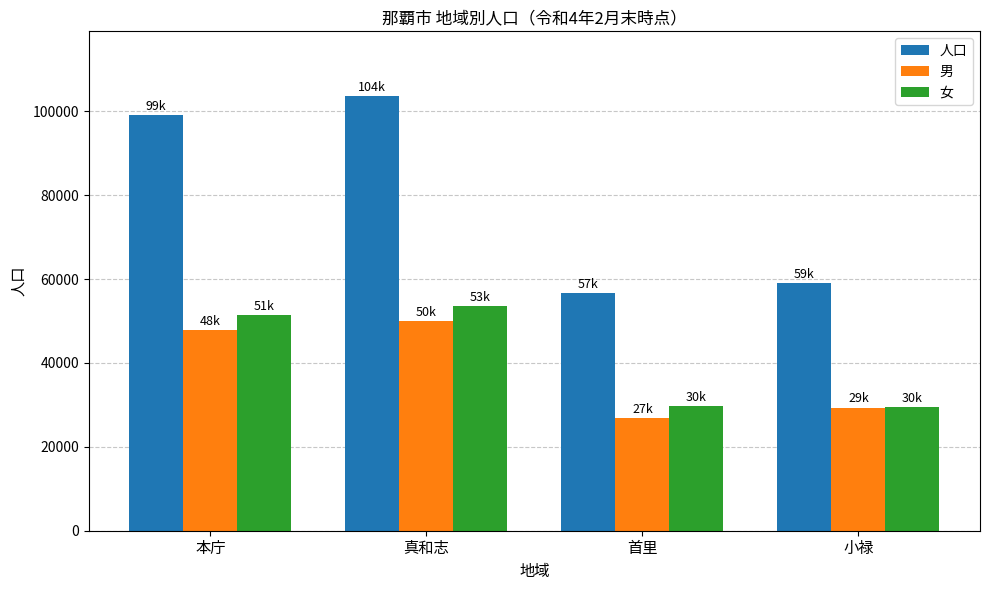

What are all the series names shown in the legend?

人口, 男, 女